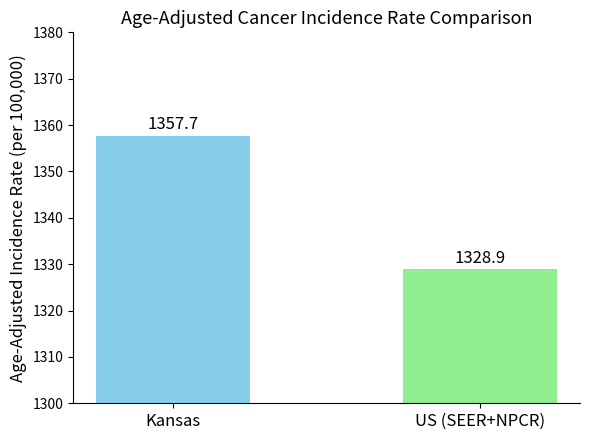

What is the value of the 1st bar from the left?

1357.7